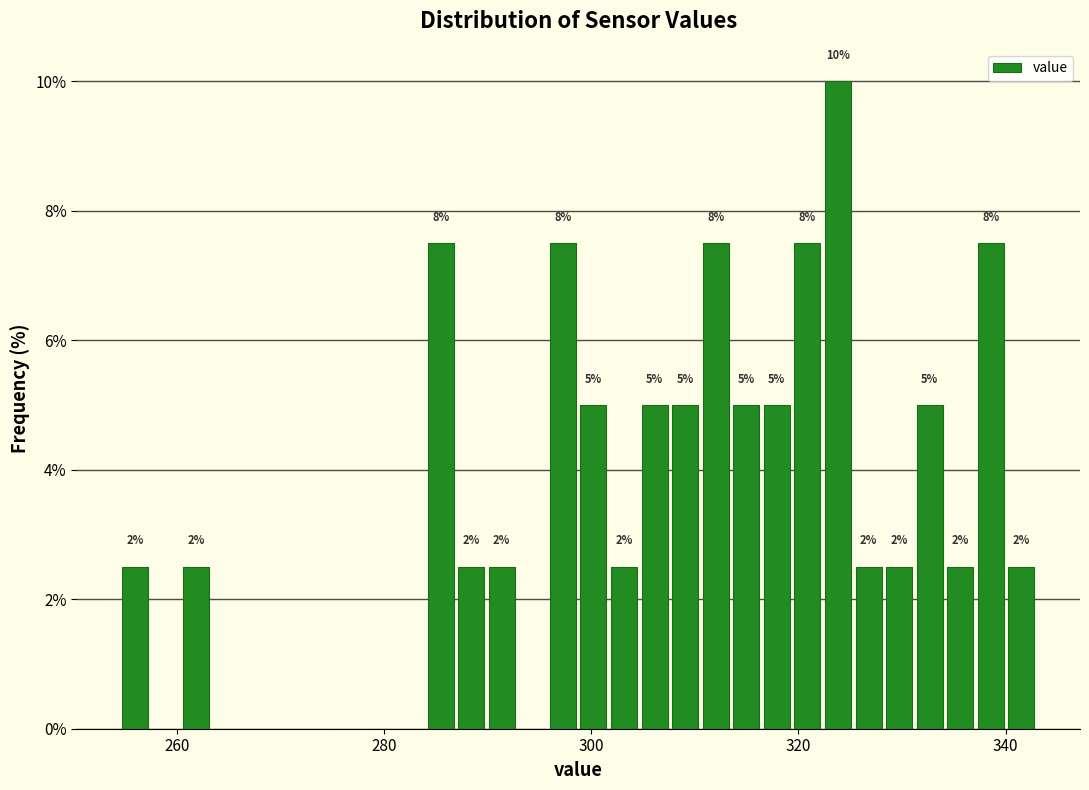

Around what value on the x-axis is the tallest bar? Give the approximate position of its centre, as read against the axis.

324